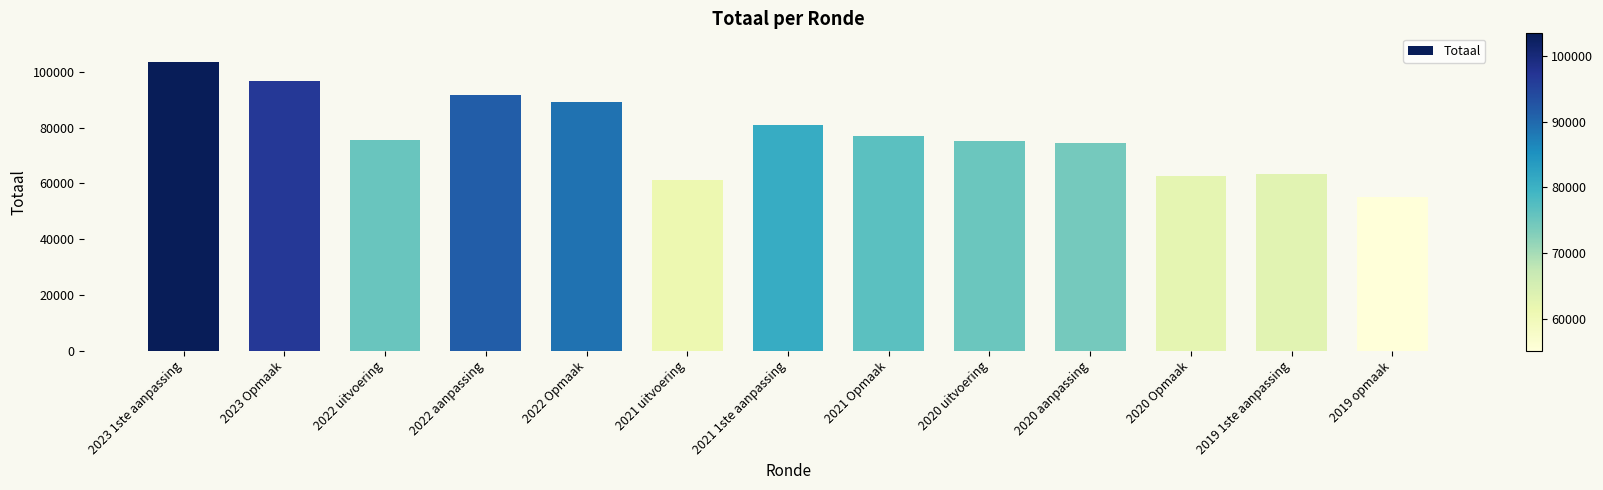

How many categories are shown in the chart?

13